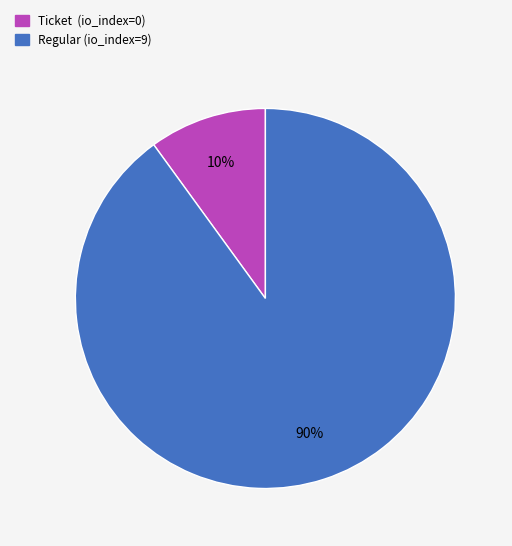

Do Ticket (io_index=0) and Regular (io_index=9) together represent more than half of the pie?

Yes